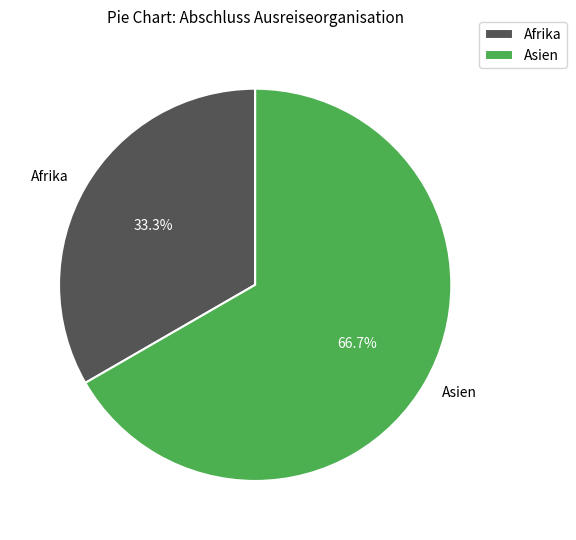

To the nearest percent, what is the difference between the largest and smallest slice percentages?

33%